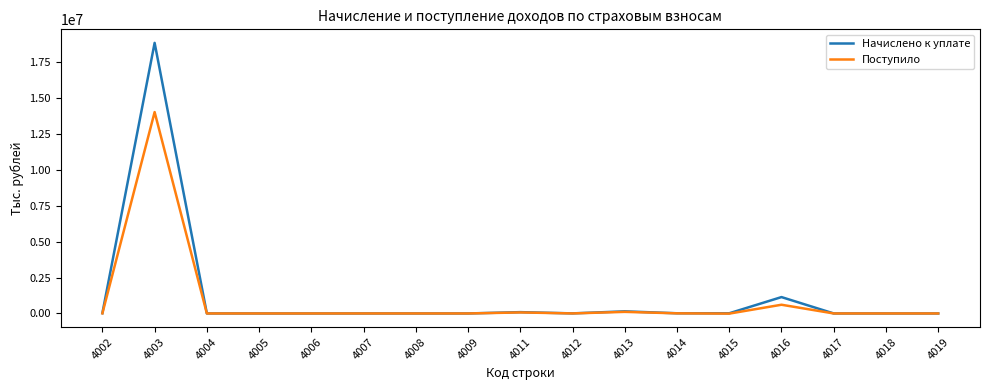

What is the spread (max minus min) of values at 4017?

148